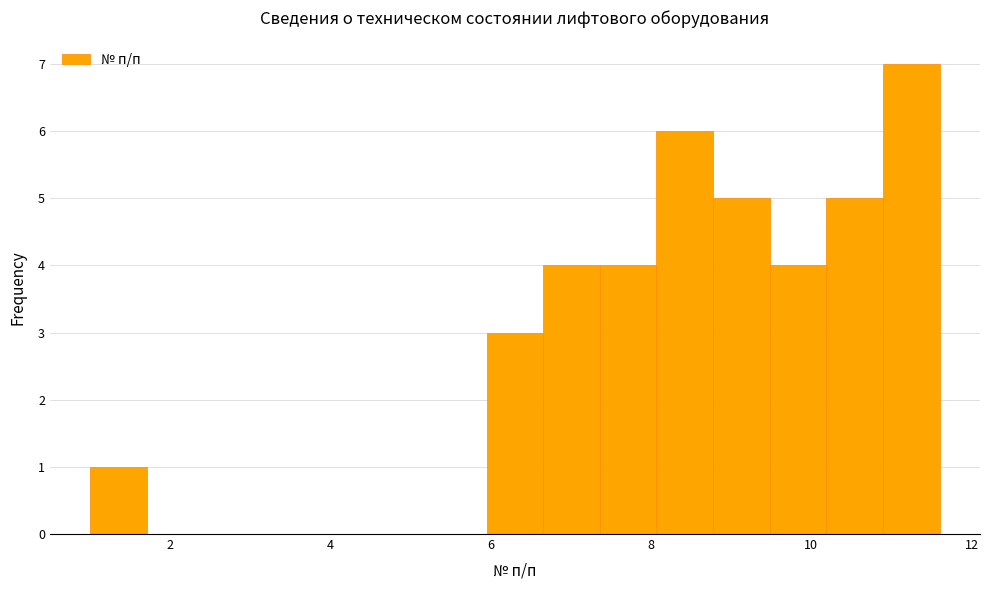

Around what value on the x-axis is the tallest bar? Give the approximate position of its centre, as read against the axis.

11.2